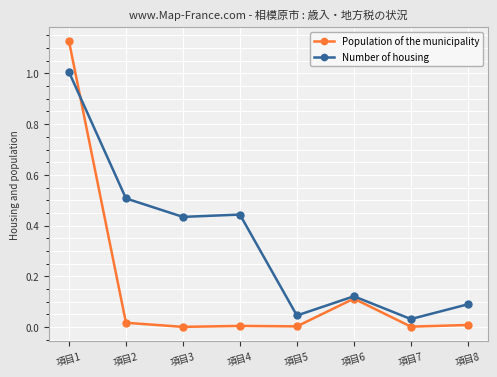

What is the average value of the Population of the municipality series?

0.2